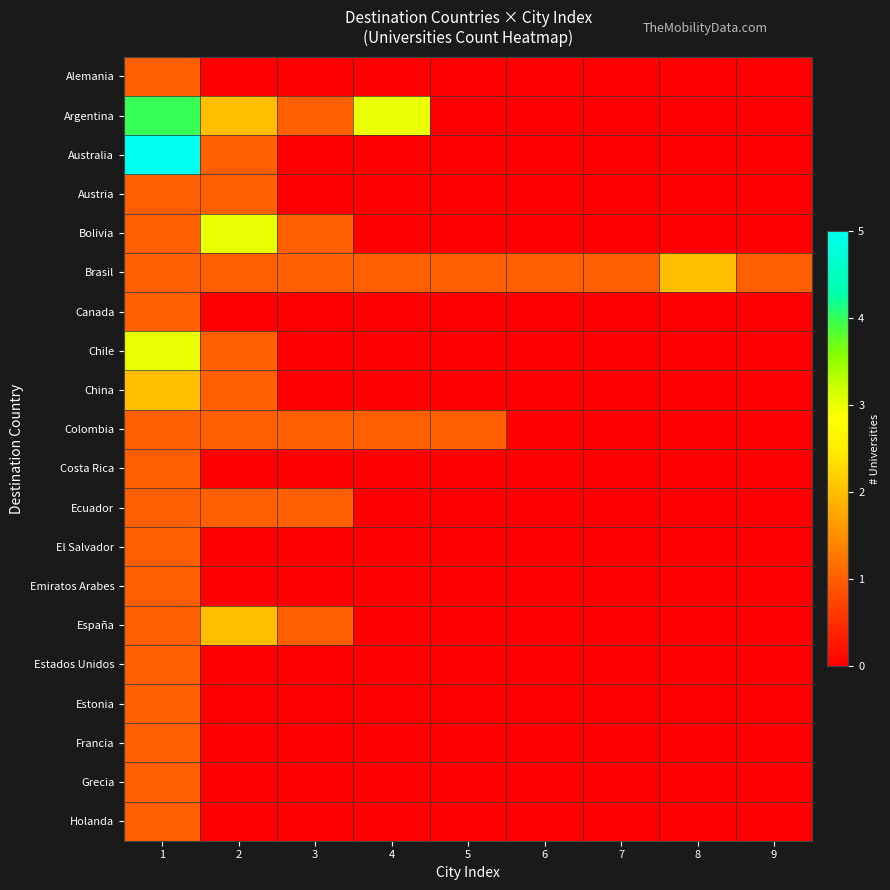

Reading left to right, what are all the values shown in this chart?

Alemania: 1=1	2=0	3=0	4=0	5=0	6=0	7=0	8=0	9=0
Argentina: 1=4	2=2	3=1	4=3	5=0	6=0	7=0	8=0	9=0
Australia: 1=5	2=1	3=0	4=0	5=0	6=0	7=0	8=0	9=0
Austria: 1=1	2=1	3=0	4=0	5=0	6=0	7=0	8=0	9=0
Bolivia: 1=1	2=3	3=1	4=0	5=0	6=0	7=0	8=0	9=0
Brasil: 1=1	2=1	3=1	4=1	5=1	6=1	7=1	8=2	9=1
Canada: 1=1	2=0	3=0	4=0	5=0	6=0	7=0	8=0	9=0
Chile: 1=3	2=1	3=0	4=0	5=0	6=0	7=0	8=0	9=0
China: 1=2	2=1	3=0	4=0	5=0	6=0	7=0	8=0	9=0
Colombia: 1=1	2=1	3=1	4=1	5=1	6=0	7=0	8=0	9=0
Costa Rica: 1=1	2=0	3=0	4=0	5=0	6=0	7=0	8=0	9=0
Ecuador: 1=1	2=1	3=1	4=0	5=0	6=0	7=0	8=0	9=0
El Salvador: 1=1	2=0	3=0	4=0	5=0	6=0	7=0	8=0	9=0
Emiratos Arabes: 1=1	2=0	3=0	4=0	5=0	6=0	7=0	8=0	9=0
España: 1=1	2=2	3=1	4=0	5=0	6=0	7=0	8=0	9=0
Estados Unidos: 1=1	2=0	3=0	4=0	5=0	6=0	7=0	8=0	9=0
Estonia: 1=1	2=0	3=0	4=0	5=0	6=0	7=0	8=0	9=0
Francia: 1=1	2=0	3=0	4=0	5=0	6=0	7=0	8=0	9=0
Grecia: 1=1	2=0	3=0	4=0	5=0	6=0	7=0	8=0	9=0
Holanda: 1=1	2=0	3=0	4=0	5=0	6=0	7=0	8=0	9=0